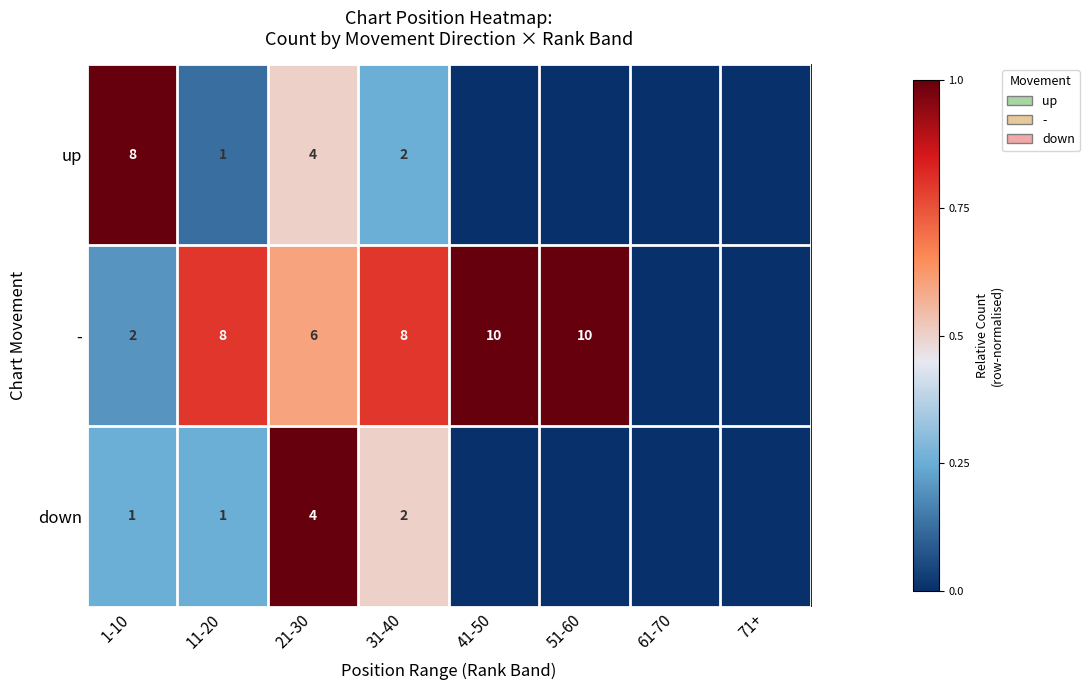

True or false: - has a value of 6 at 21-30.

True